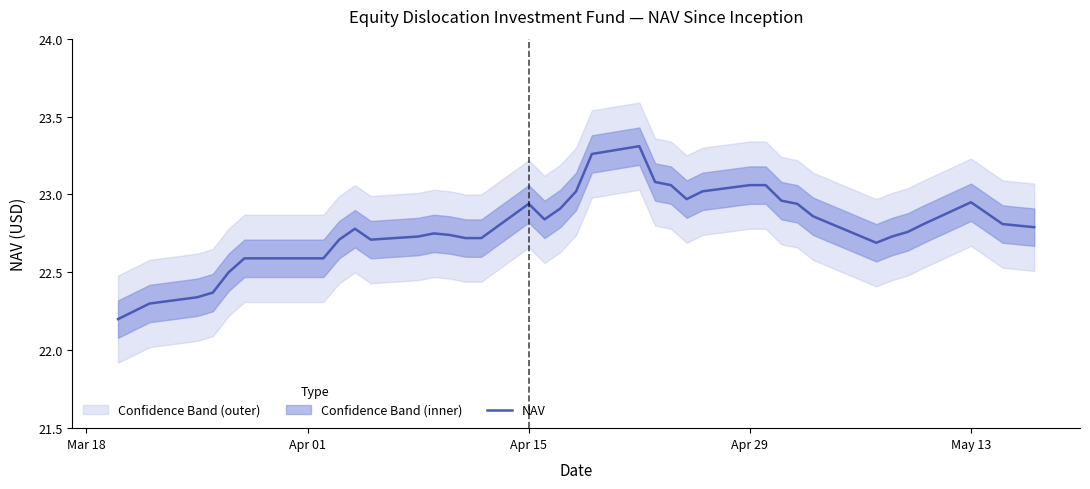

How many interior local peaks (higher than both neighbors) does the data have?

5